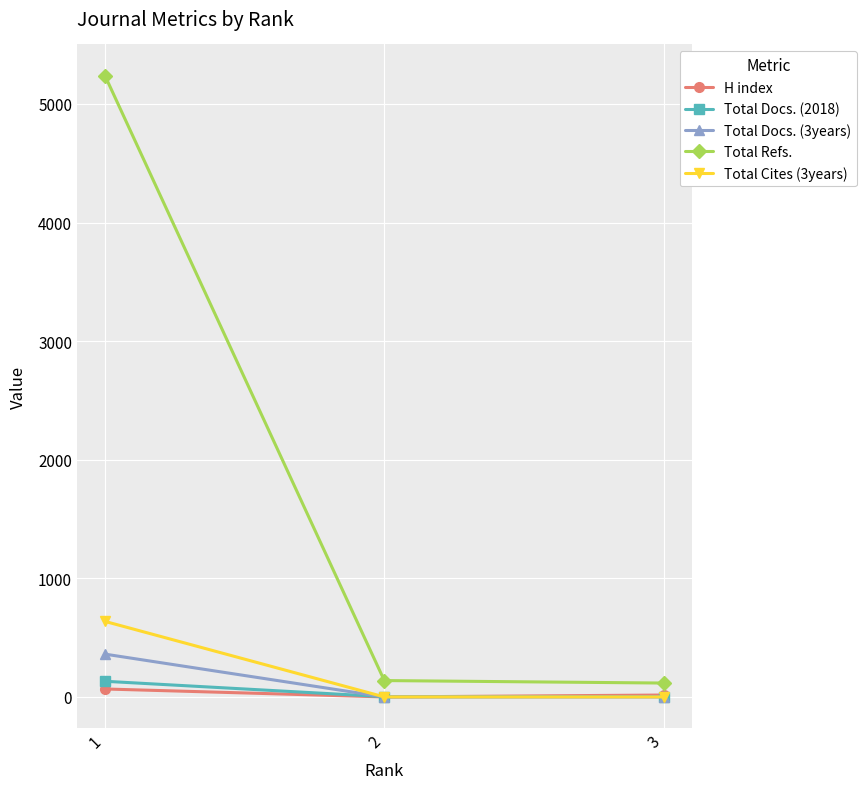

Where is Total Refs. nearest to the value 2678?

2